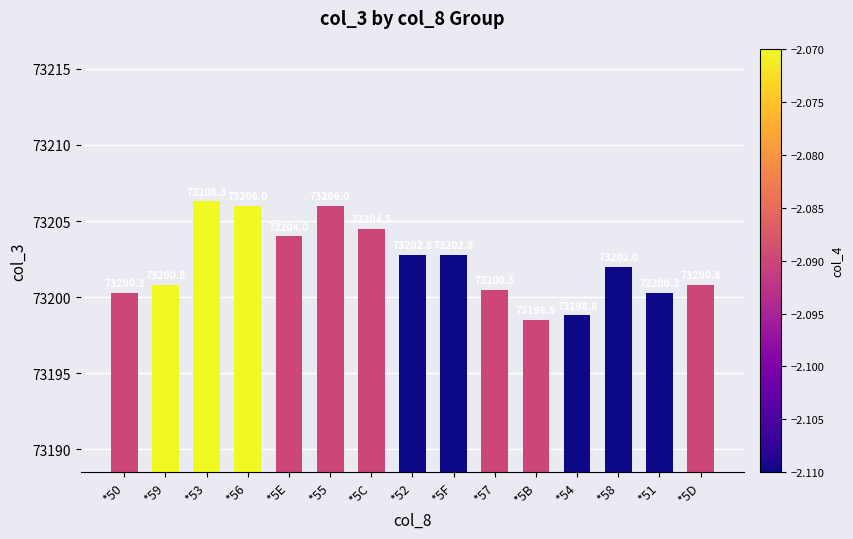

At which label does the data first exceed 73202?

*53